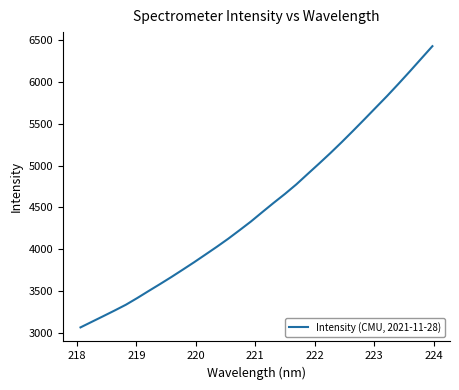

What is the maximum value shown in the chart?

6423.6